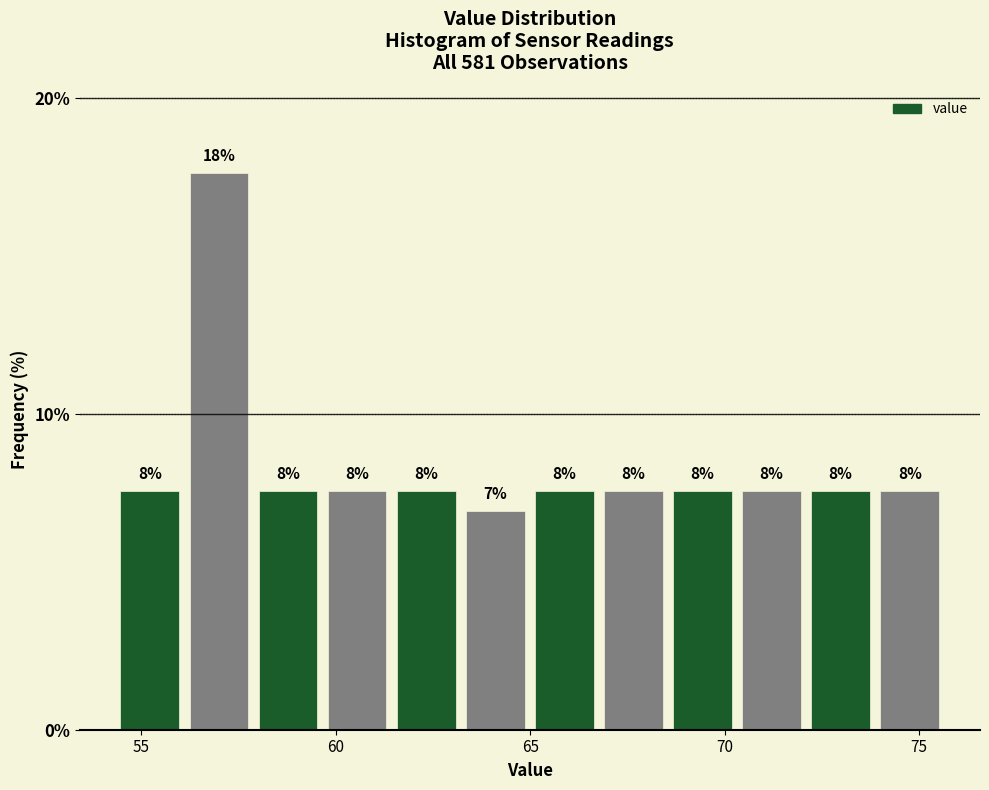

Read against the x-axis, roughly where is the centre of the tallest bar?

57.0